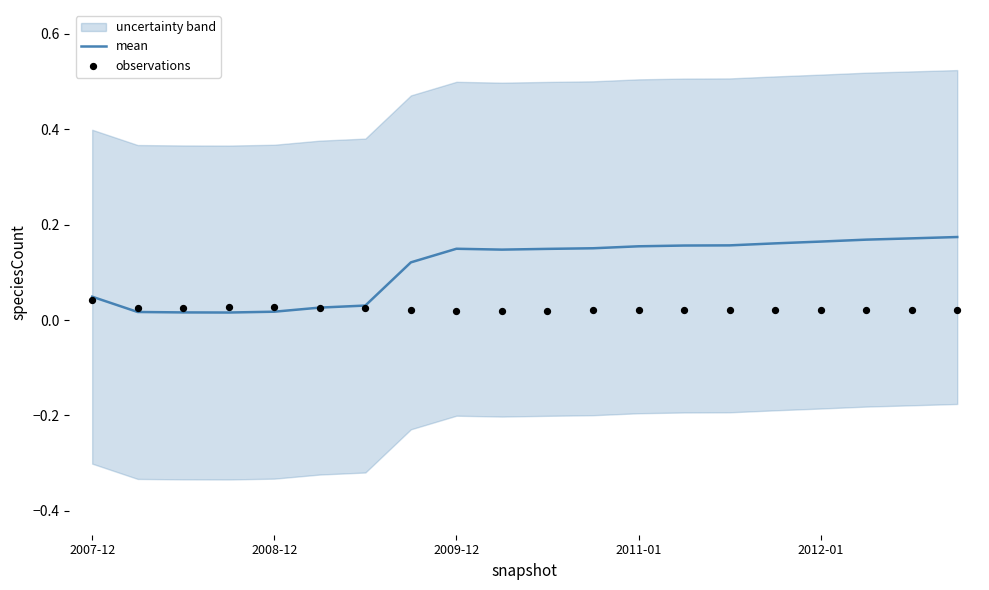

Is the value of observations at 12 greater than the value of mean at 14?

No